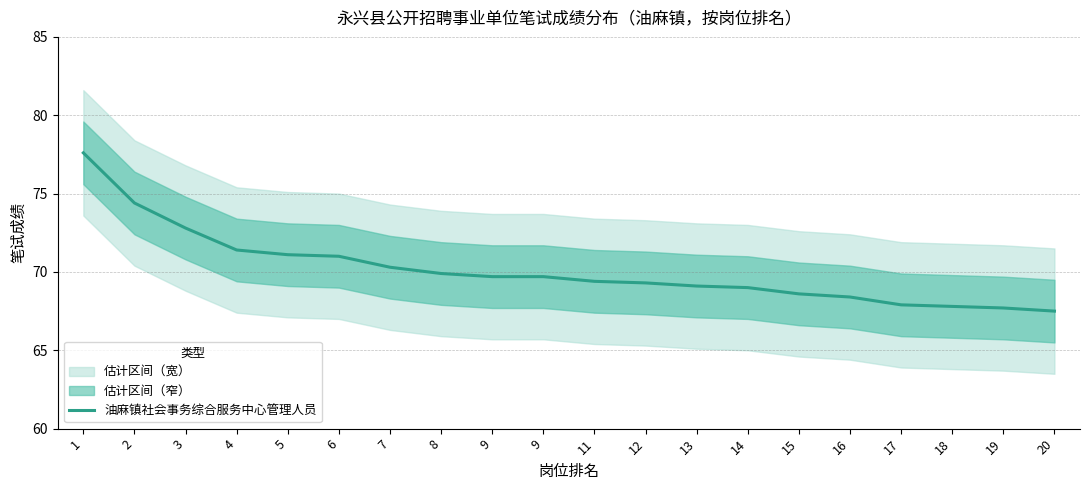

What is the greatest value displayed?

77.6